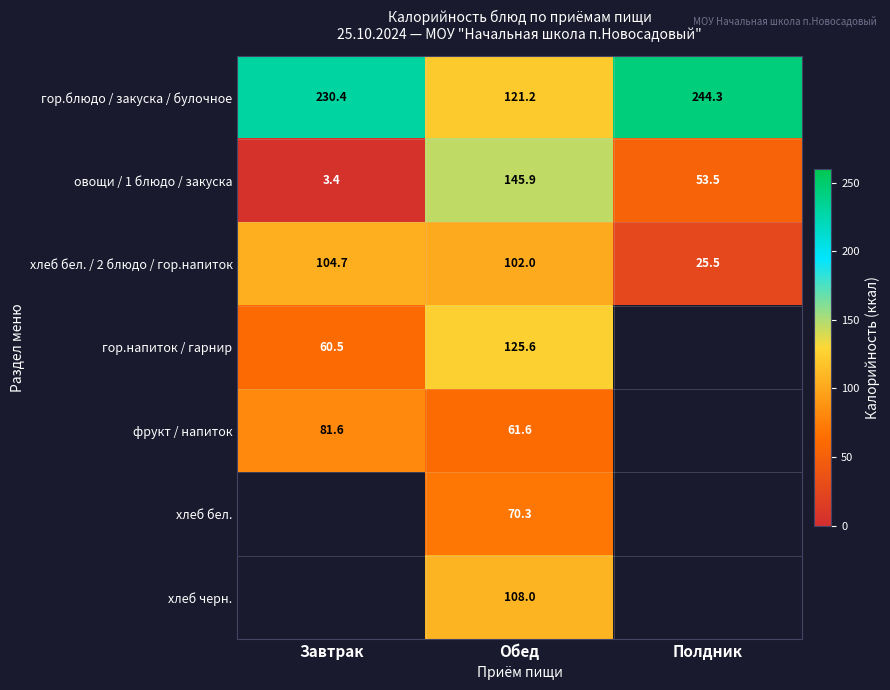

Between Обед and Полдник, which is larger?

Полдник